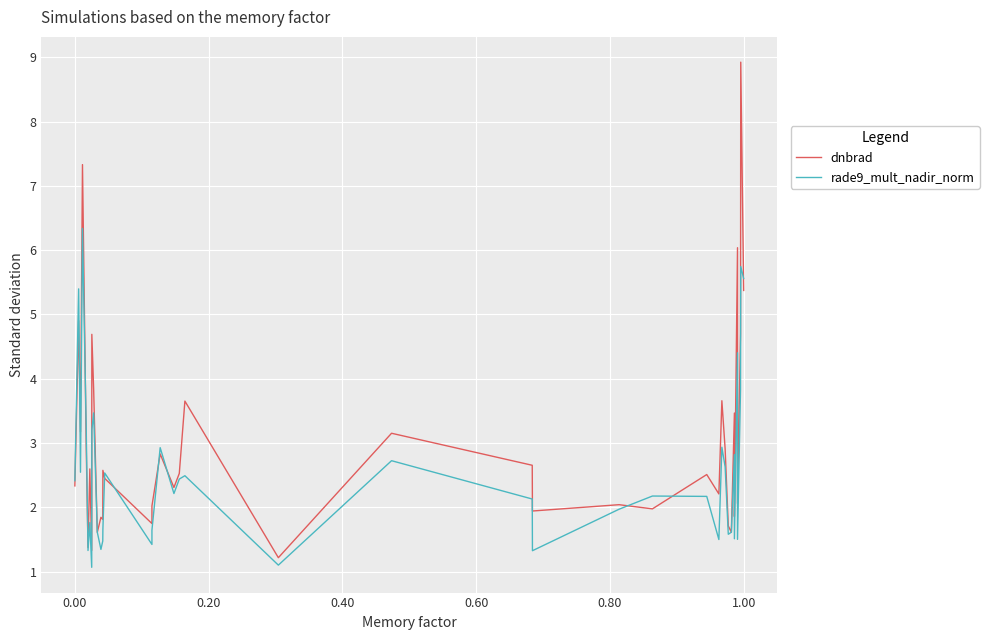

How many data points in rade9_mult_nadir_norm are less than 2?

17